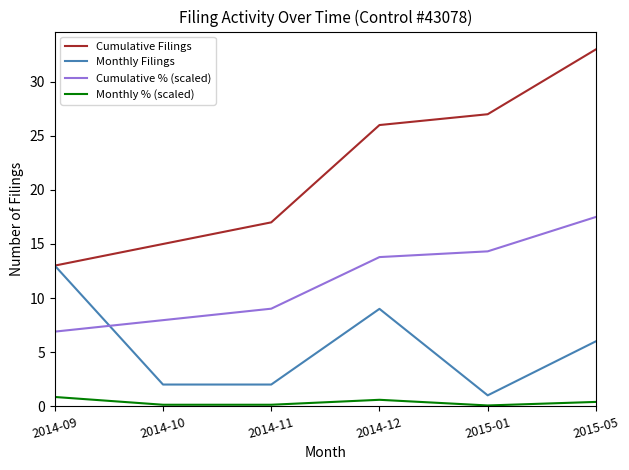

Which series changed the most between 2014-09 and 2014-12?

Cumulative Filings